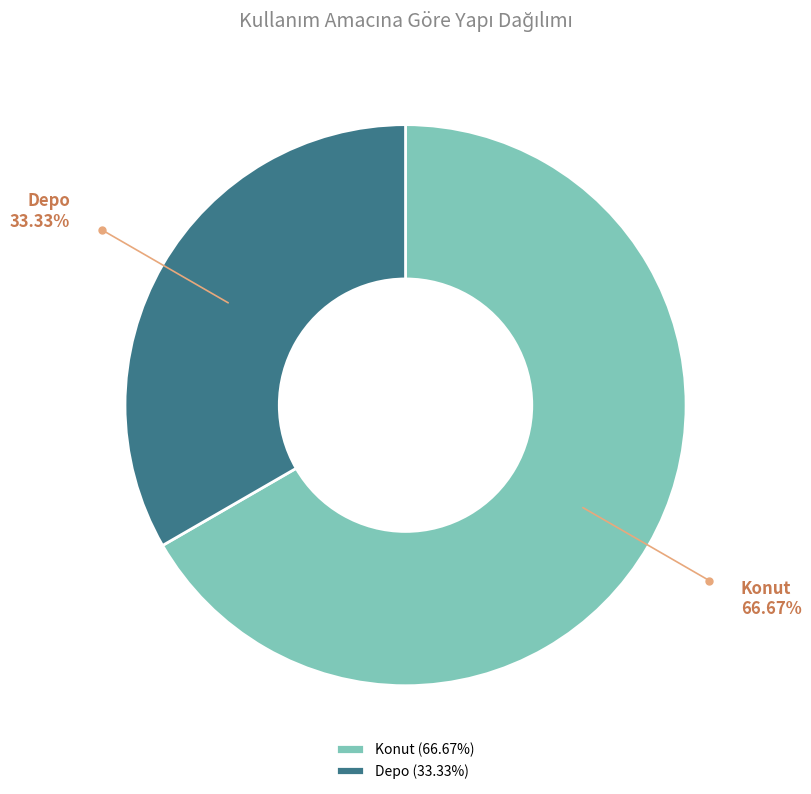

Approximately how many times larger is the value at Konut compared to Depo?

2.0